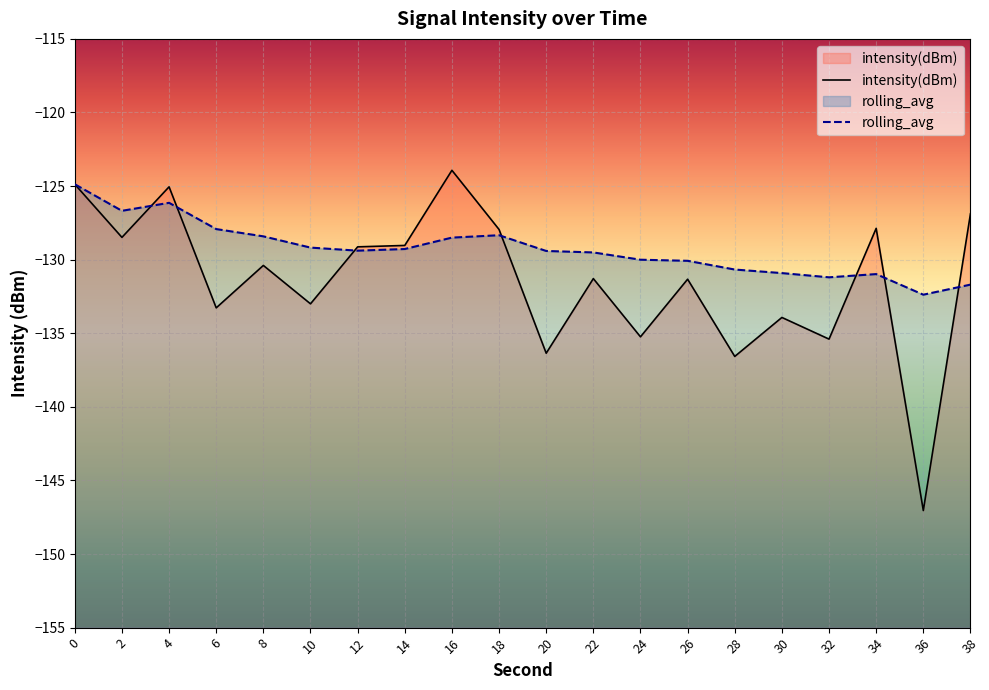

Which category has the lowest value across all series?

36